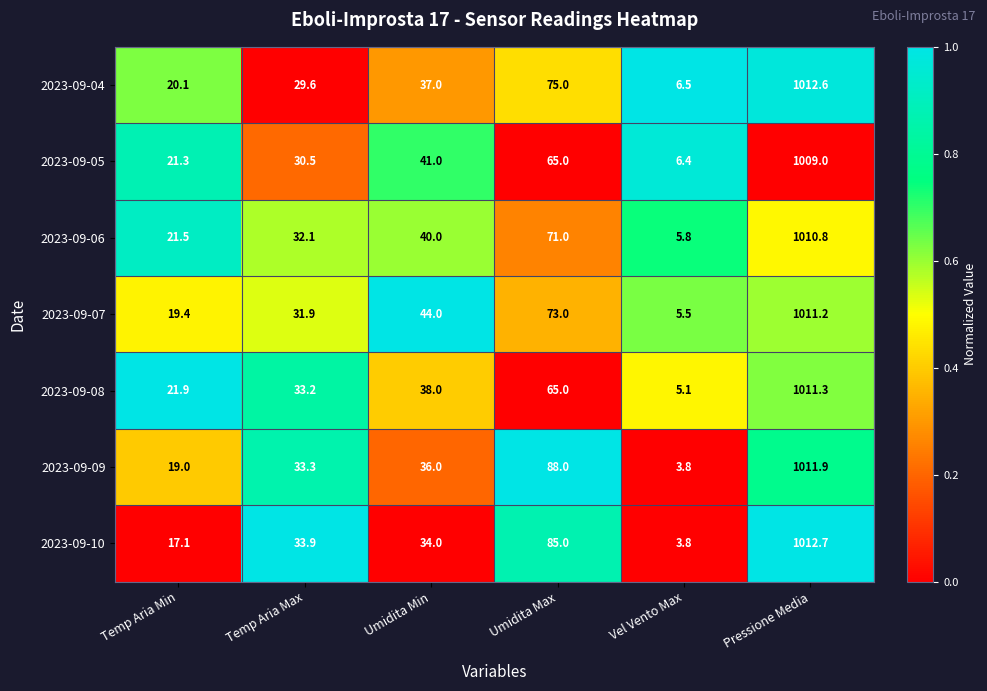

Count the number of categories in the chart.

6